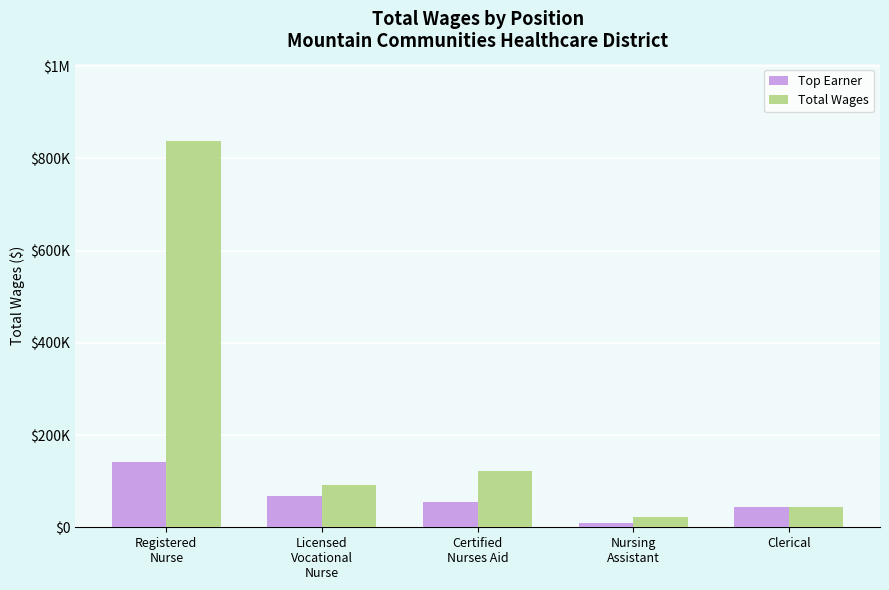

What are all the series names shown in the legend?

Top Earner, Total Wages